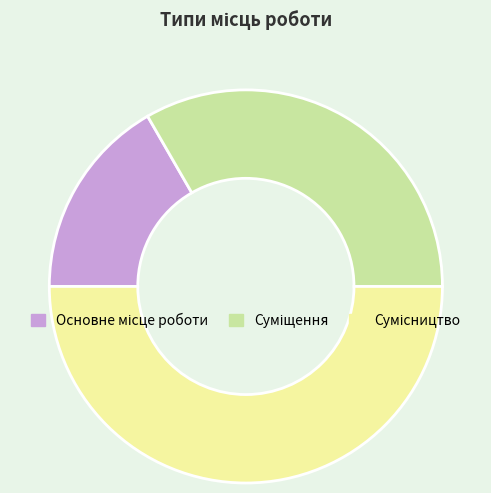

How many slices are in this pie chart?

3